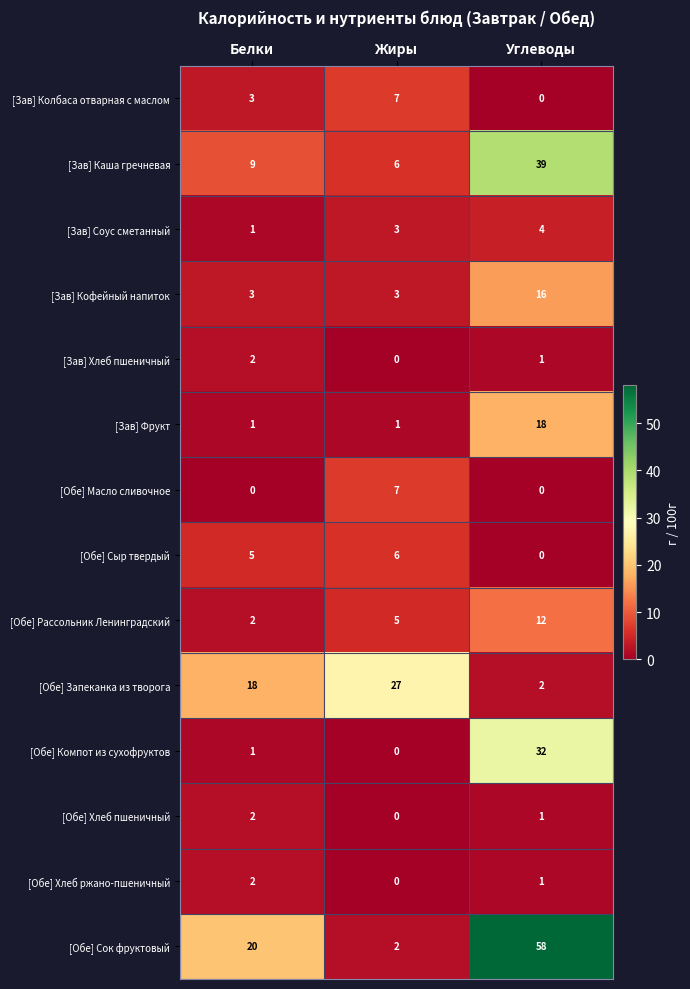

How many [Обе] Сок фруктовый values are between 2 and 58?

3